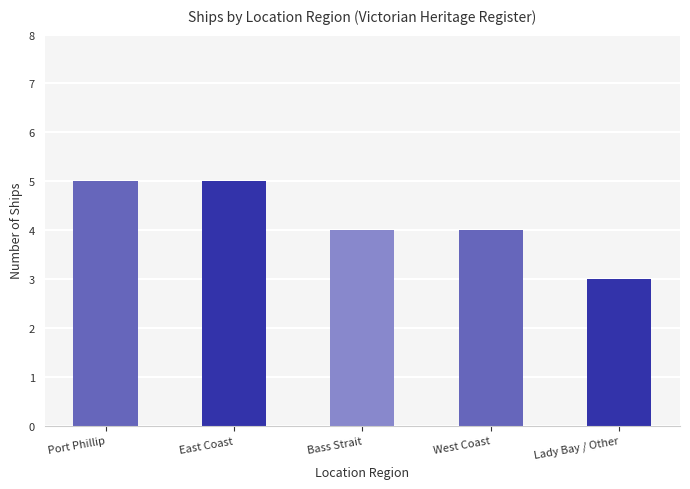

What position from the right is Bass Strait?

3